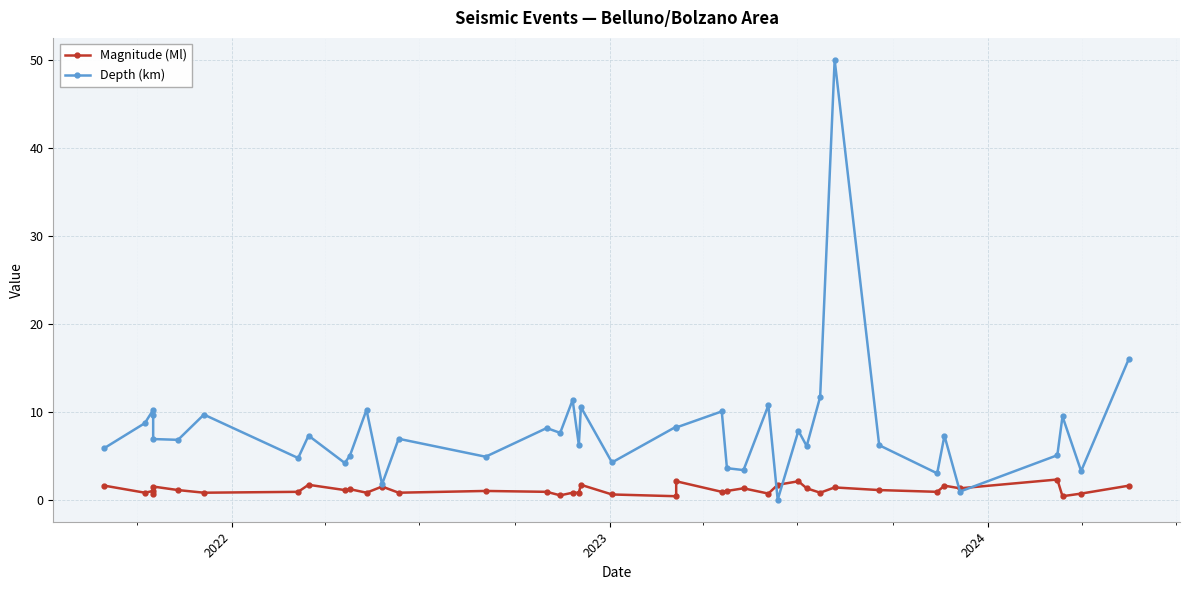

What is the difference between the maximum and minimum values in the Magnitude (Ml) series?

1.9